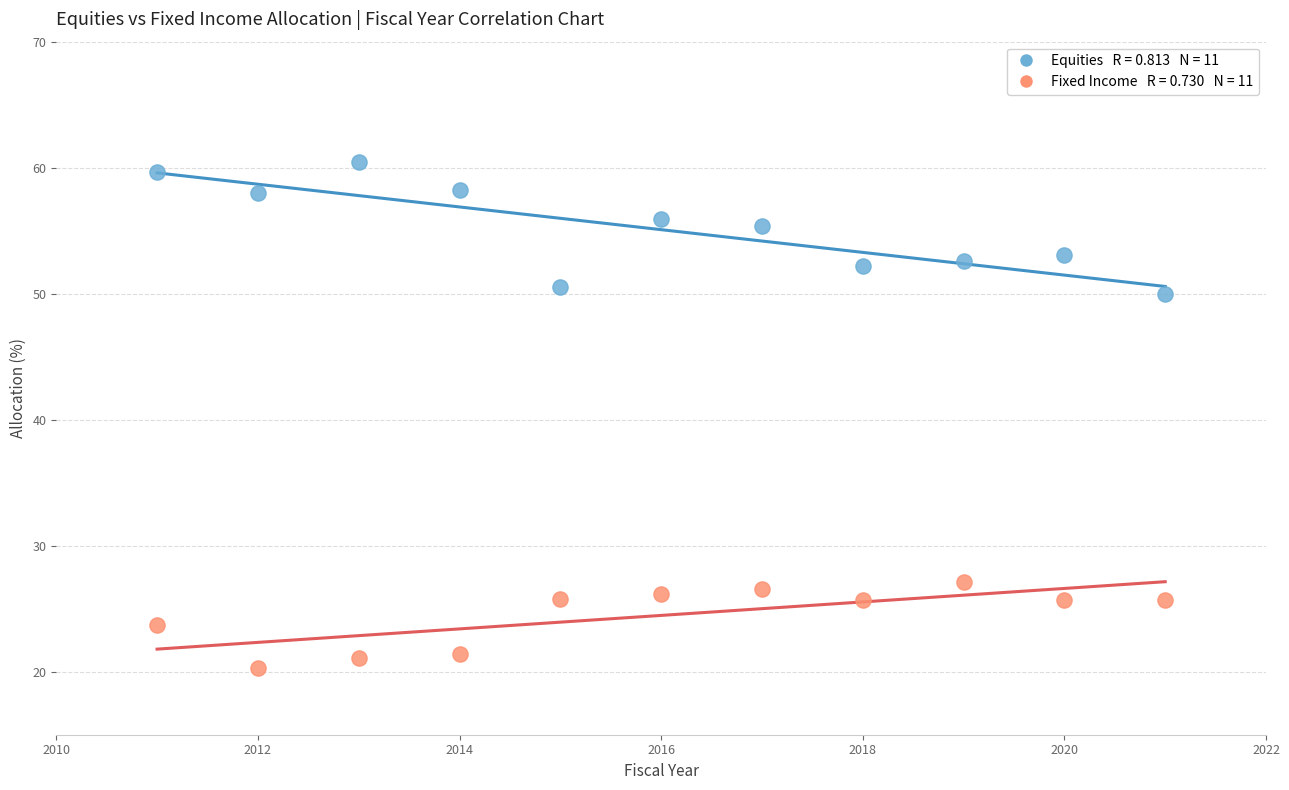

Across all data points, what is the range of Y values (max minus min)?

40.1